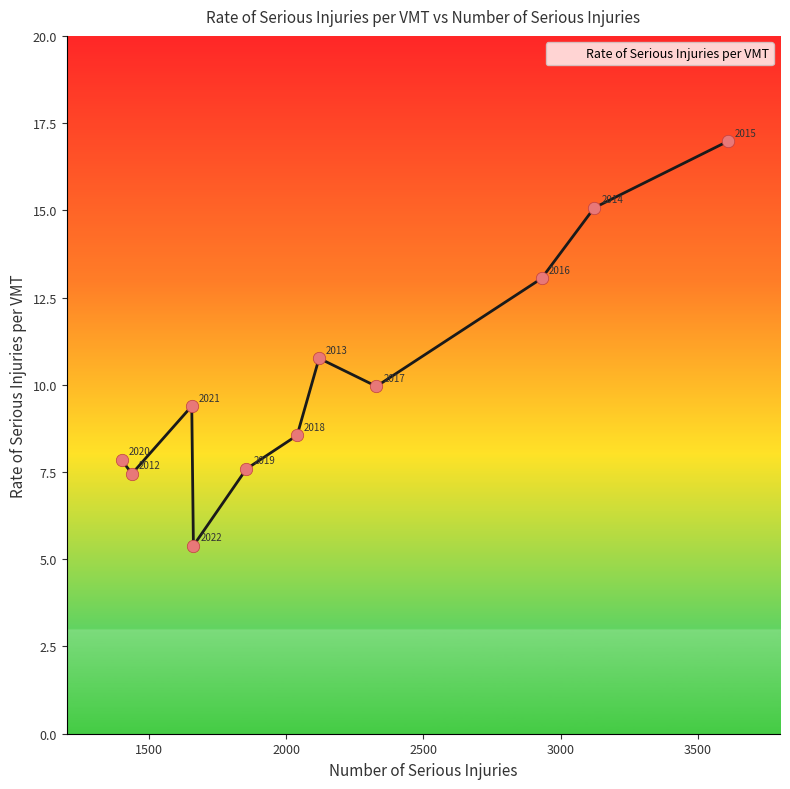

What is the smallest value displayed?

5.4